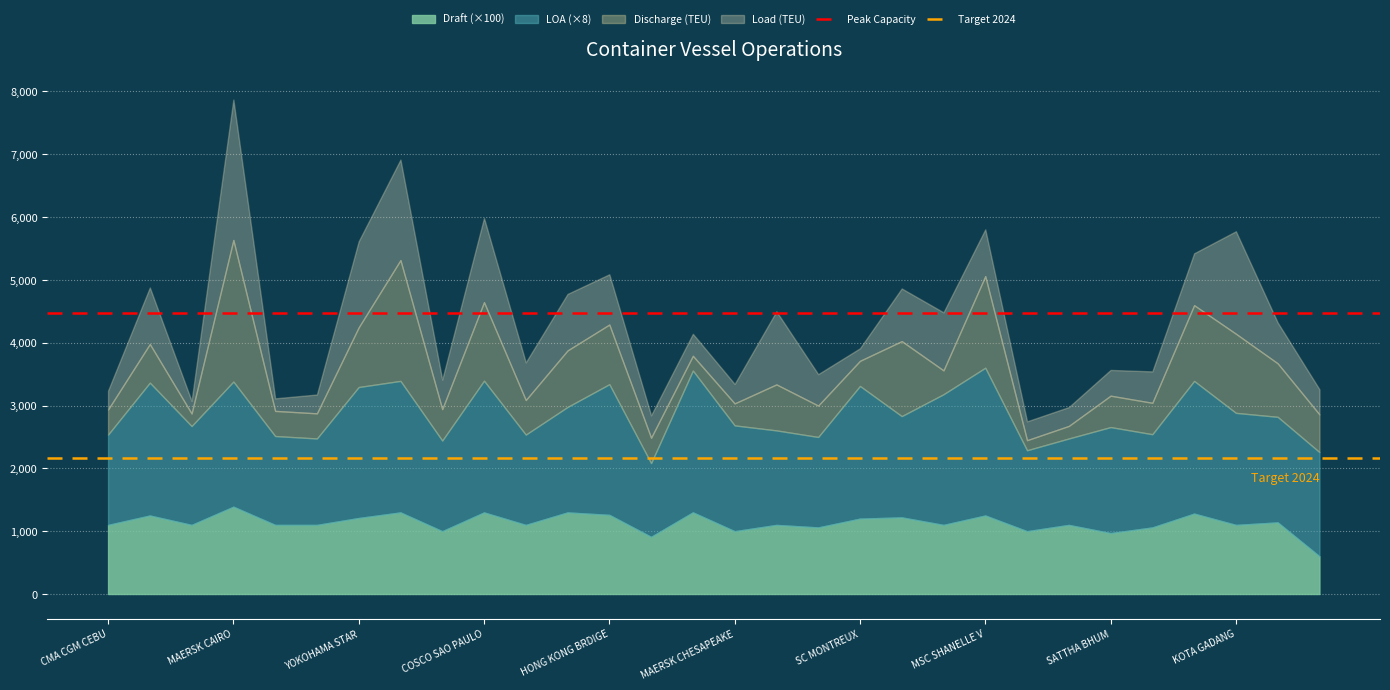

Is it true that Target 2024 equals 2160 at CMA CGM CEBU?

True